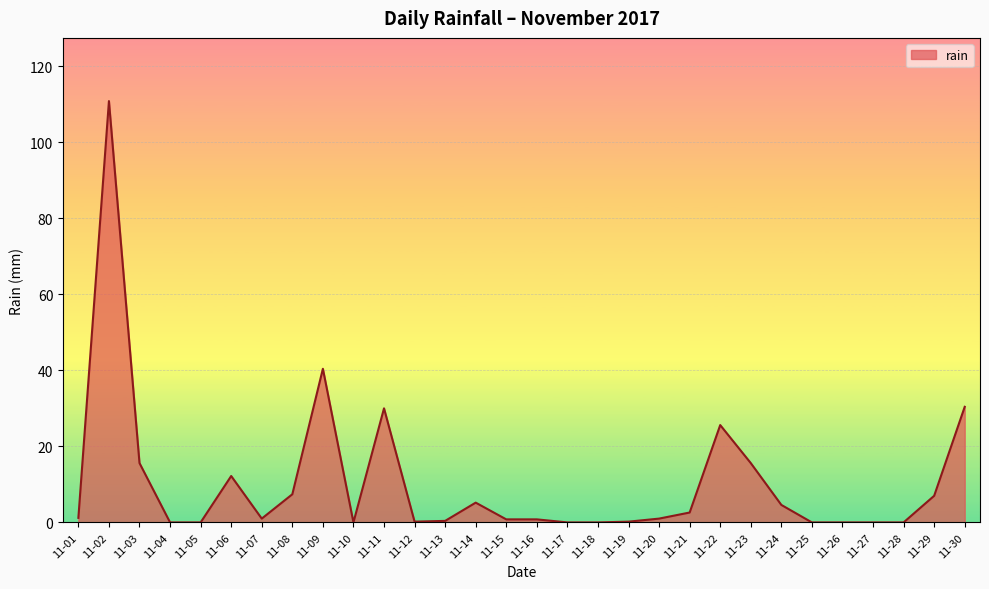

What is the difference between the maximum and minimum values?

110.8